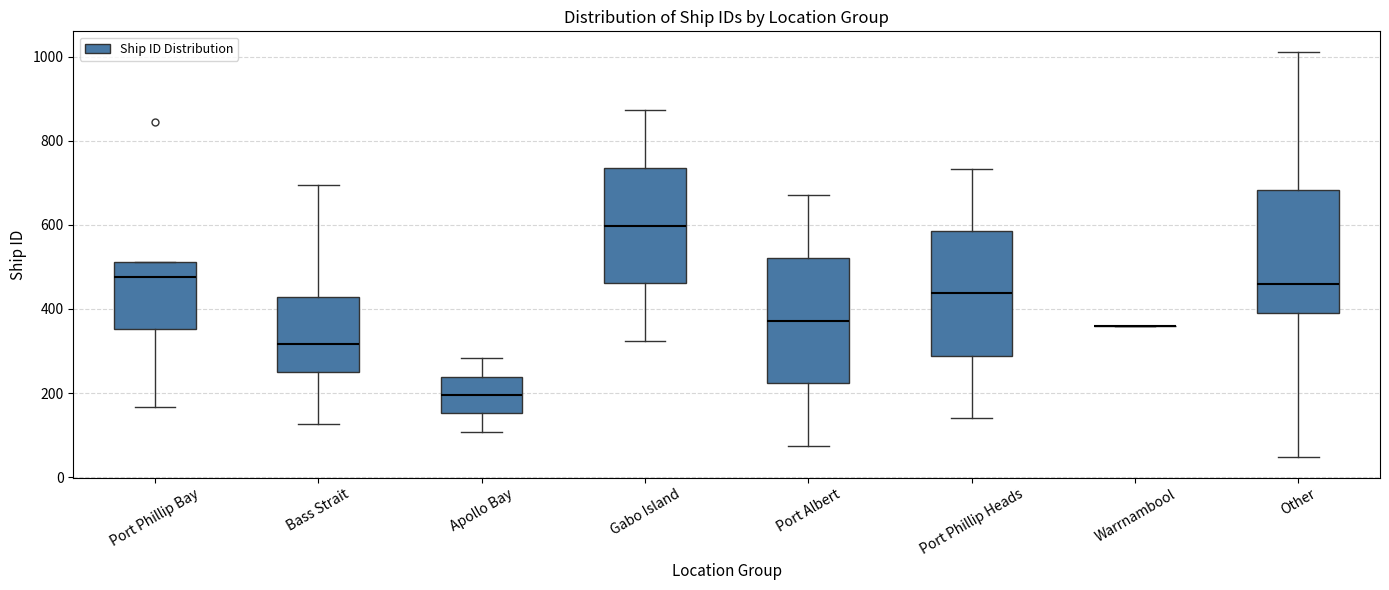

Reading left to right, transcribe this box plot: for each box, give where its median line is, the range the box spans, and where its two whiskers end, as read against the y-axis. The values are not printed on the chart, so give them approximately, as read against the axis.

Port Phillip Bay: median 480, box 360 to 520, whiskers 160 to 520
Bass Strait: median 320, box 240 to 420, whiskers 120 to 700
Apollo Bay: median 200, box 160 to 240, whiskers 100 to 280
Gabo Island: median 600, box 460 to 740, whiskers 320 to 880
Port Albert: median 380, box 220 to 520, whiskers 80 to 680
Port Phillip Heads: median 440, box 280 to 580, whiskers 140 to 740
Warrnambool: box collapsed to a line at 360, whiskers 360 to 360
Other: median 460, box 400 to 680, whiskers 40 to 1020